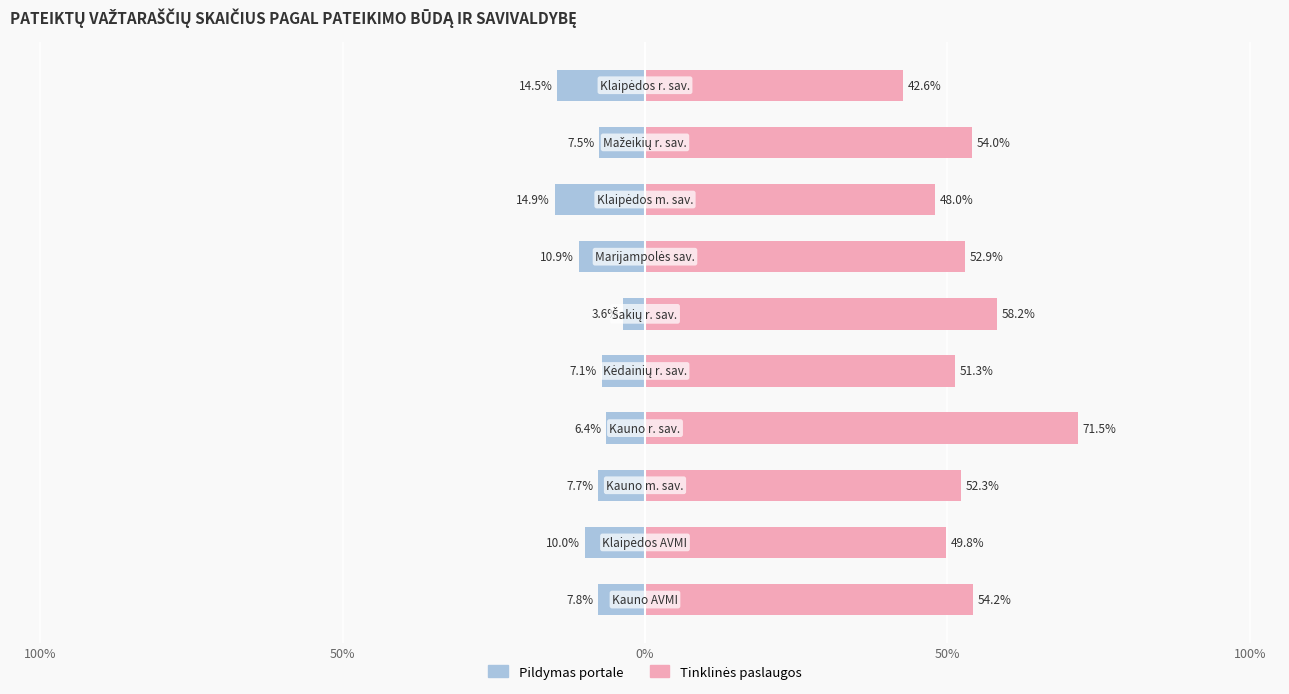

What is the difference between the highest and lowest values at 5?

61.8